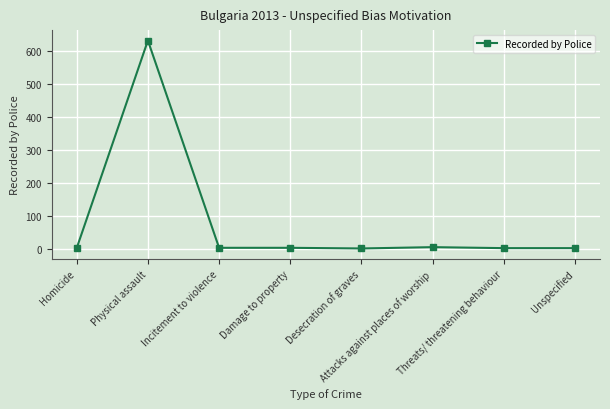

True or false: there are more than 0 points higher than both neighbors.

True